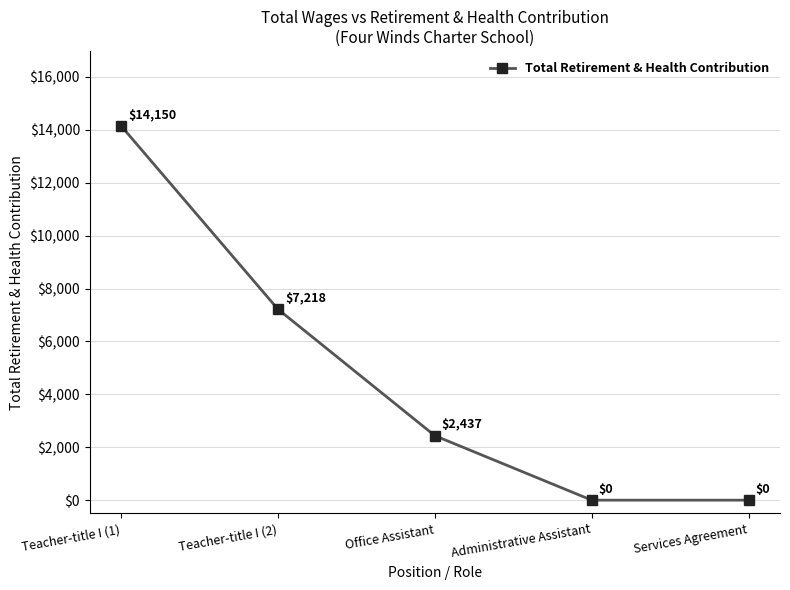

At which label does the data first exceed 2437?

Teacher-title I (1)